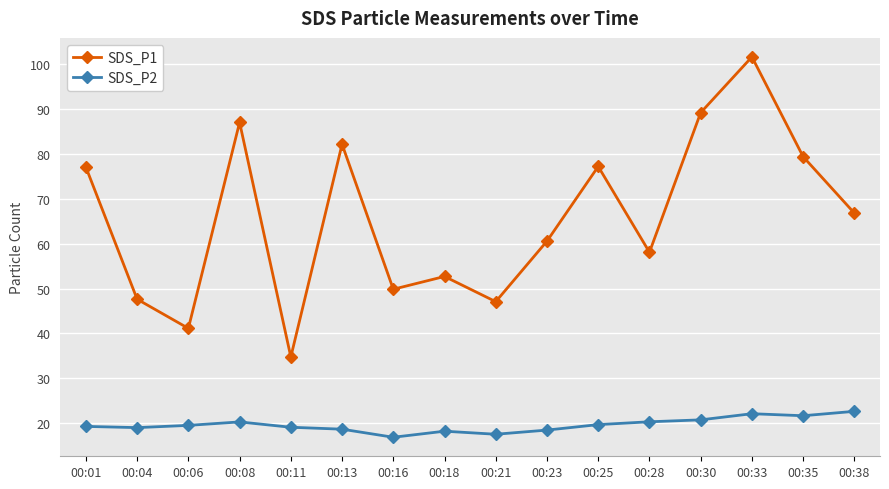

Is it true that SDS_P1 equals 66.8 at 00:38?

True